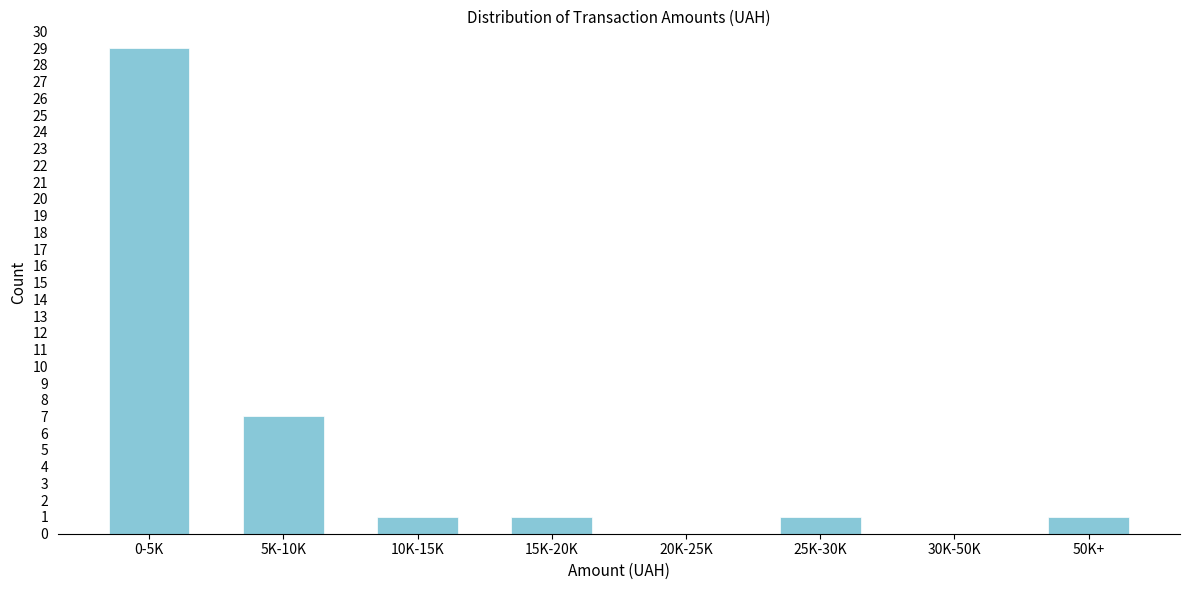

Reading left to right, list all the values displayed in this chart.

0-5K=29	5K-10K=7	10K-15K=1	15K-20K=1	20K-25K=0	25K-30K=1	30K-50K=0	50K+=1